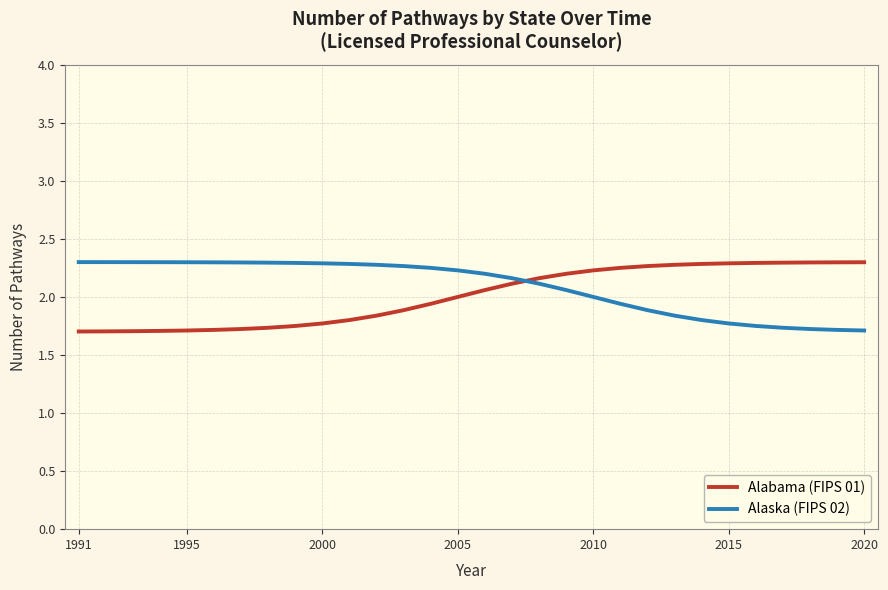

What is the difference between the maximum and minimum values in the Alabama (FIPS 01) series?

0.6